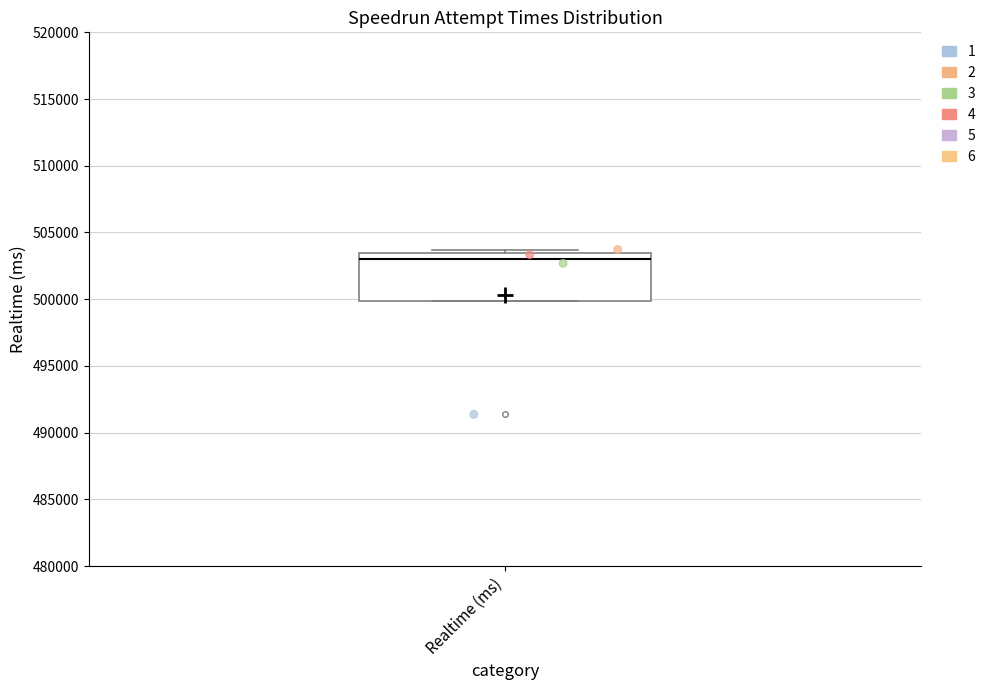

Read this box plot against the y-axis: the position of the median line, the range covered by the box, and the ends of both whiskers. The values are not printed on the chart, so give them approximately, as read against the axis.

median 503000, box 500000 to 503500, whiskers 500000 to 503500 (just above the box's upper edge)